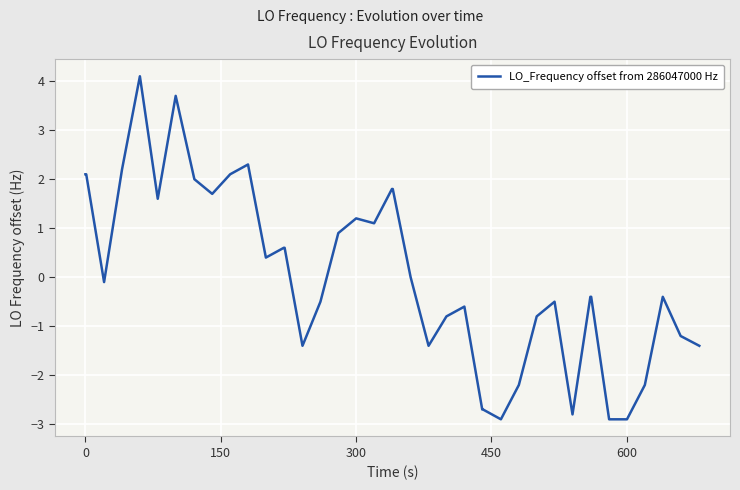

Reading left to right, extract all data points from this chart.

2.1	2.1	-0.1	2.2	4.1	1.6	3.7	2.0	1.7	2.1	2.3	0.4	0.6	0.6	-1.4	-0.5	0.9	1.2	1.1	1.8	1.8	0.0	-1.4	-0.8	-0.6	-2.7	-2.7	-2.9	-2.2	-0.8	-0.5	-2.8	-0.4	-0.4	-2.9	-2.9	-2.2	-0.4	-1.2	-1.4